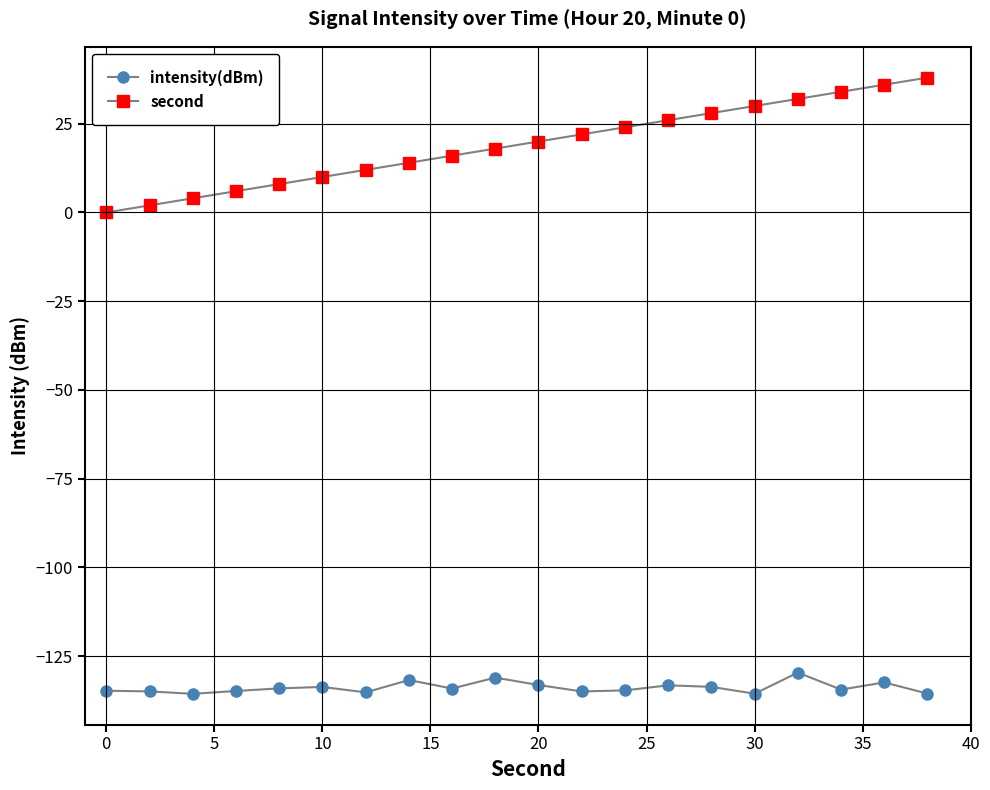

List the series in order of their overall mean, lowest first.

intensity(dBm), second